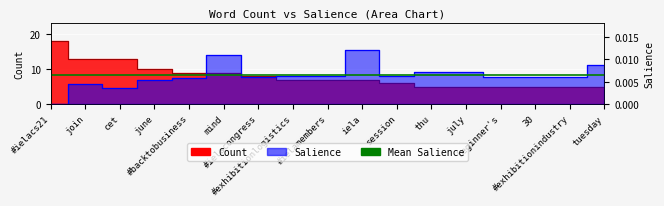

Which label corresponds to the largest value in the chart?

#ielacs21